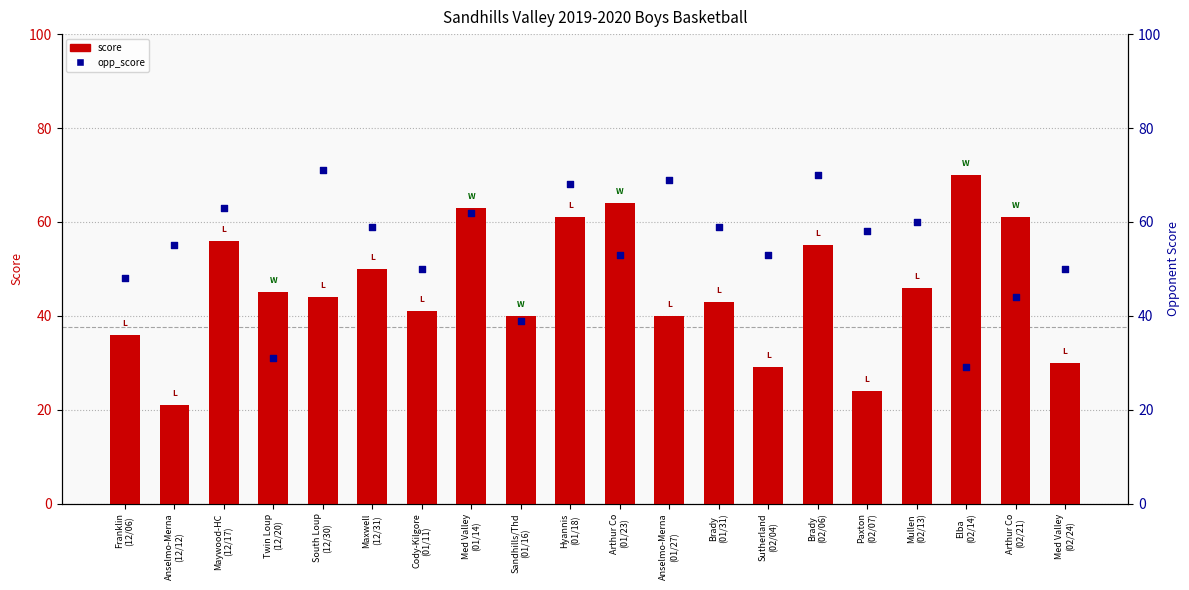

What is the total value across all series at Med Valley
(01/14)?

125